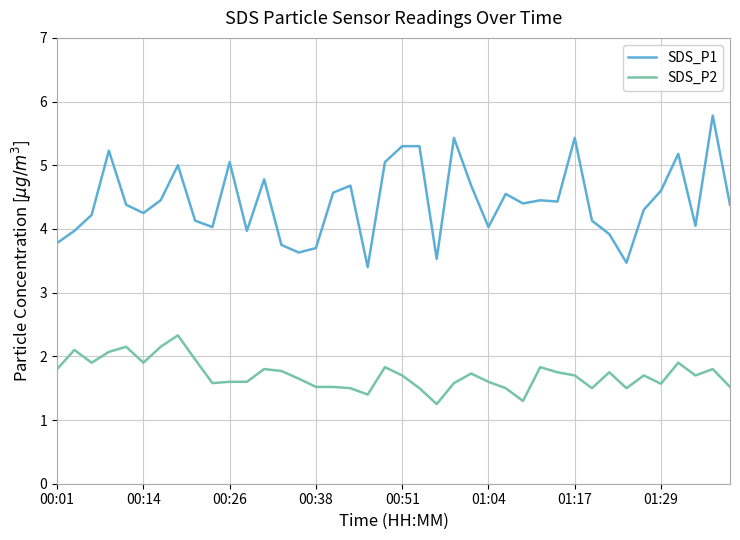

Rank the series by their maximum value, from highest to lowest.

SDS_P1, SDS_P2